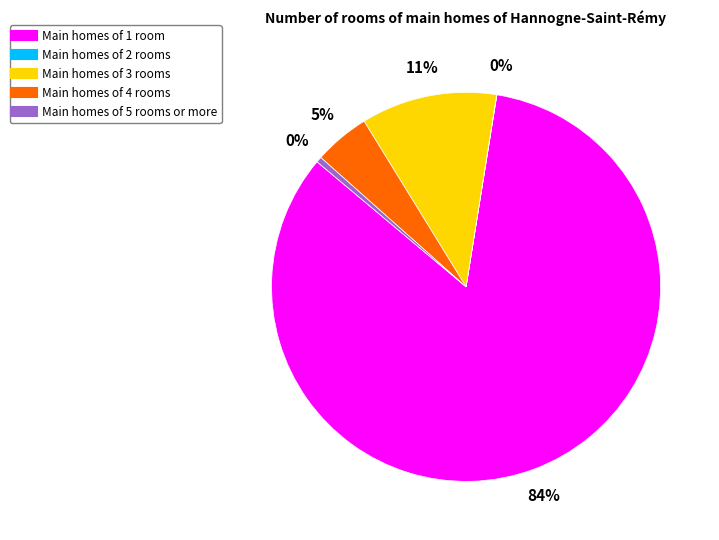

Is there any slice that represents more than half of the pie?

Yes